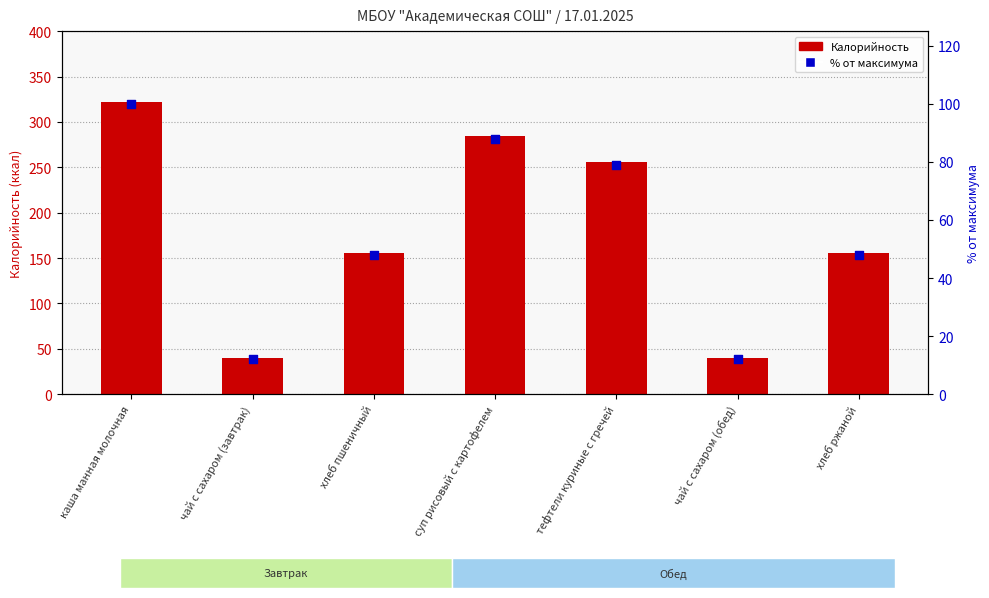

Is the value of Калорийность at суп рисовый с картофелем greater than the value of % от максимума at хлеб пшеничный?

Yes